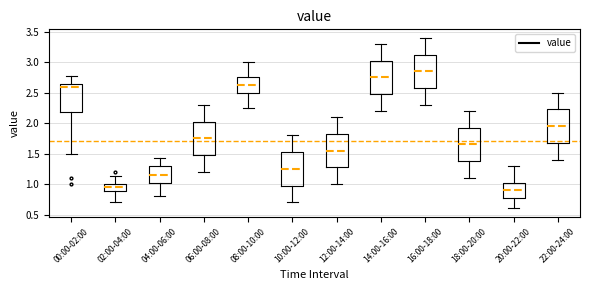

Reading left to right, transcribe this box plot: for each box, give where its median line is, the range the box spans, and where its two whiskers end, as read against the y-axis. The values are not printed on the chart, so give them approximately, as read against the axis.

00:00-02:00: median 2.60, box 2.20 to 2.65, whiskers 1.50 to 2.75
02:00-04:00: median 0.95, box 0.90 to 1.00, whiskers 0.70 to 1.15
04:00-06:00: median 1.15, box 1.00 to 1.30, whiskers 0.80 to 1.45
06:00-08:00: median 1.75, box 1.50 to 2.05, whiskers 1.20 to 2.30
08:00-10:00: median 2.65, box 2.50 to 2.75, whiskers 2.25 to 3.00
10:00-12:00: median 1.25, box 1.00 to 1.55, whiskers 0.70 to 1.80
12:00-14:00: median 1.55, box 1.30 to 1.85, whiskers 1.00 to 2.10
14:00-16:00: median 2.75, box 2.50 to 3.05, whiskers 2.20 to 3.30
16:00-18:00: median 2.85, box 2.60 to 3.15, whiskers 2.30 to 3.40
18:00-20:00: median 1.65, box 1.40 to 1.95, whiskers 1.10 to 2.20
20:00-22:00: median 0.90, box 0.80 to 1.05, whiskers 0.60 to 1.30
22:00-24:00: median 1.95, box 1.70 to 2.25, whiskers 1.40 to 2.50